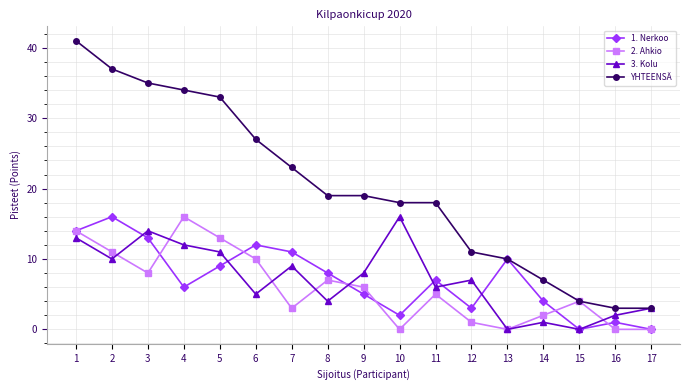

Count the number of data series in this chart.

4